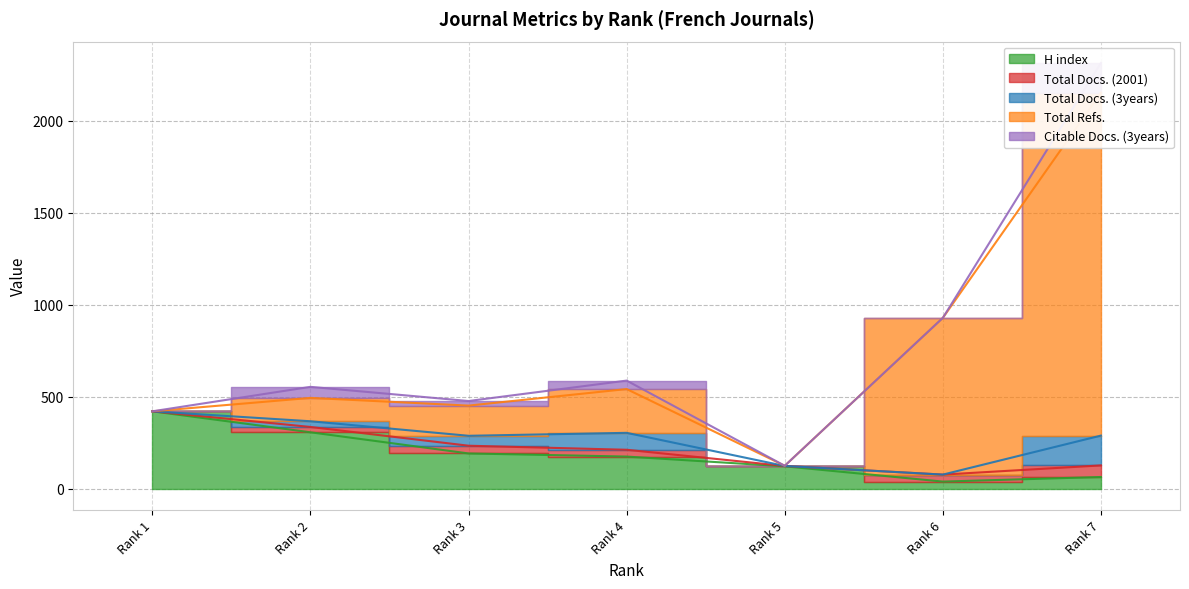

Reading left to right, list all the values displayed in this chart.

H index: 420	306	191	174	121	38	63
Total Docs. (2001): 0	29	42	37	2	38	63
Total Docs. (3years): 0	31	54	92	0	0	162
Total Refs.: 0	127	164	238	1	852	1864
Citable Docs. (3years): 0	60	25	46	0	0	162